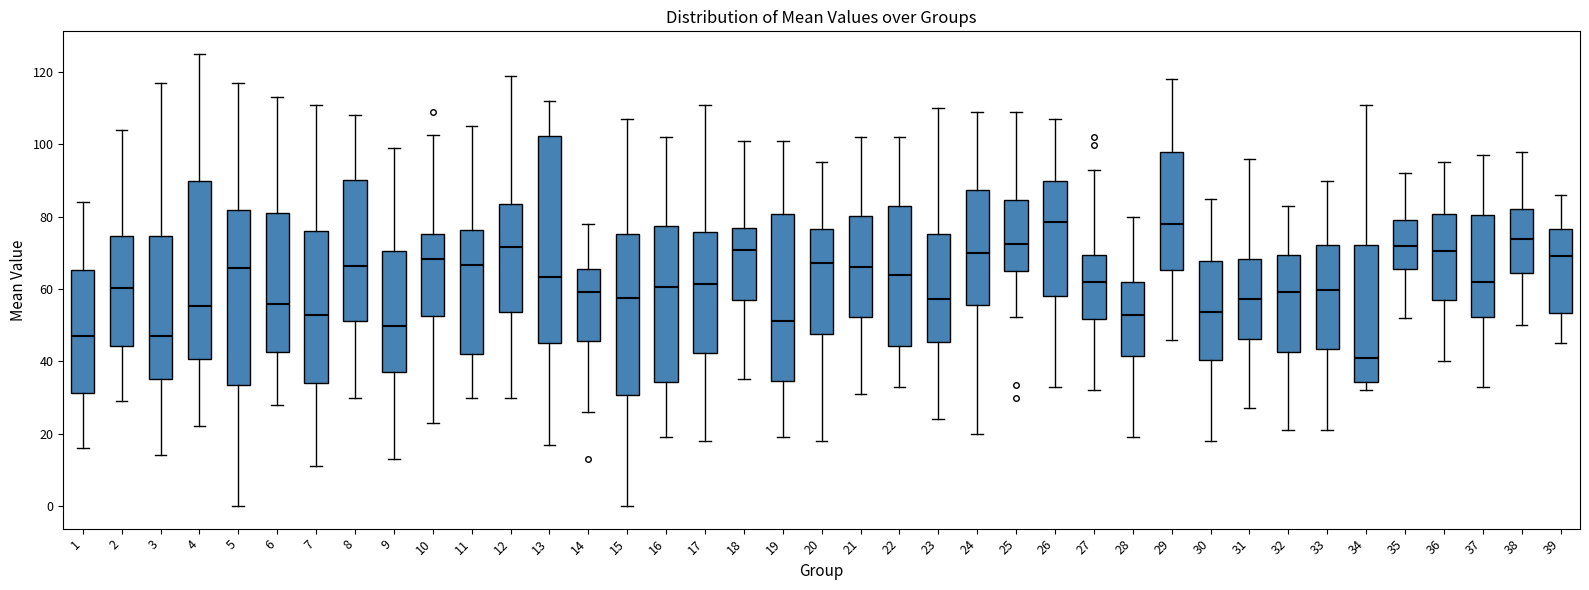

Where does the upper whisker of the box at x = 10 end on the y-axis? The values are not printed on the chart, so give them approximately, as read against the axis.

102